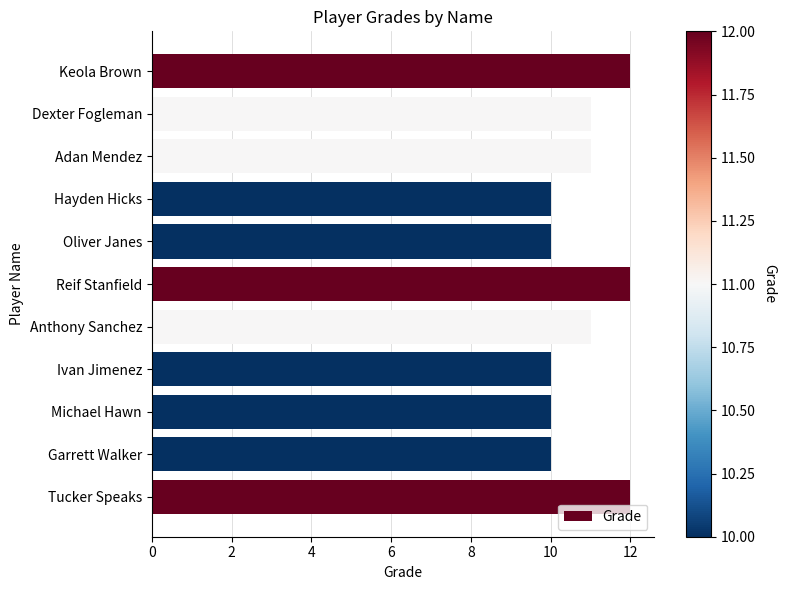

Reading bottom to top, list all the values displayed in this chart.

12	10	10	10	11	12	10	10	11	11	12